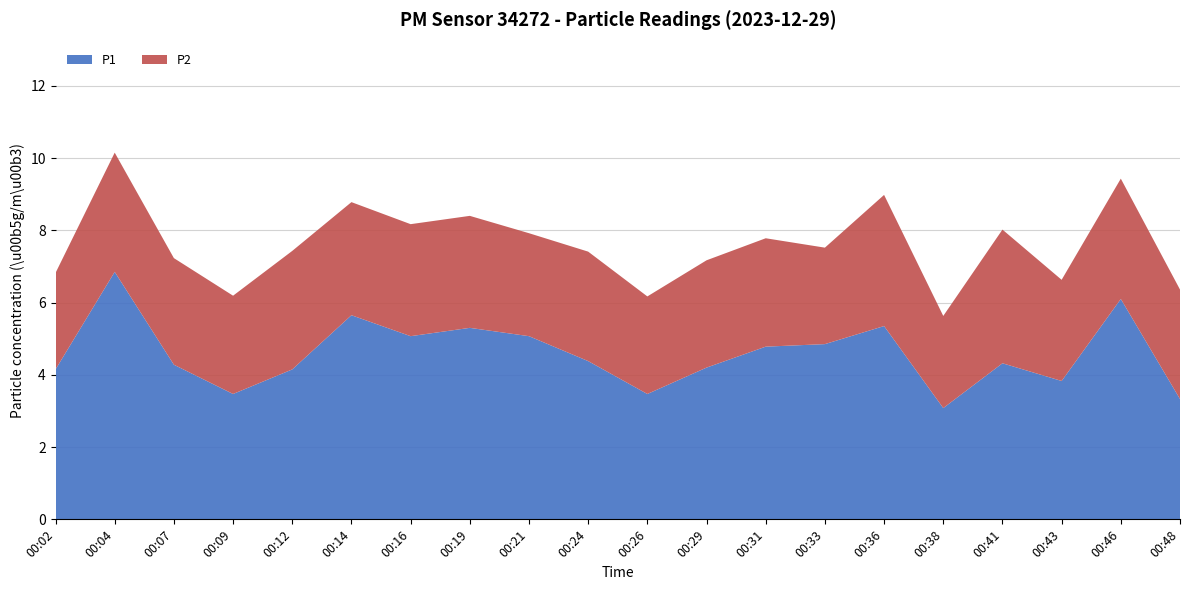

Reading left to right, extract all data points from this chart.

P1: 4.2	6.8	4.3	3.5	4.2	5.7	5.1	5.3	5.1	4.4	3.5	4.2	4.8	4.8	5.3	3.1	4.3	3.8	6.1	3.3
P2: 2.7	3.3	3.0	2.7	3.3	3.1	3.1	3.1	2.9	3.0	2.7	3.0	3.0	2.7	3.6	2.5	3.7	2.8	3.3	3.0